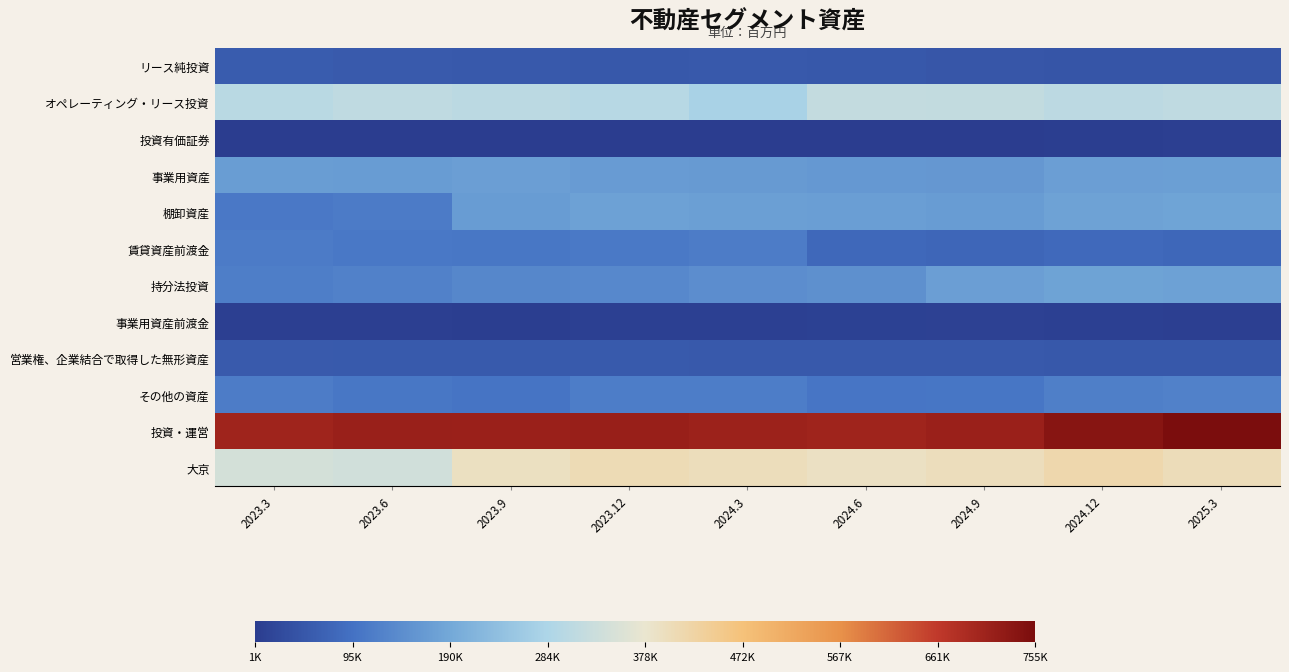

Reading left to right, extract all data points from this chart.

リース純投資: 2023.3=57587	2023.6=55241	2023.9=53152	2023.12=51670	2024.3=51978	2024.6=50558	2024.9=48277	2024.12=46400	2025.3=45810
オペレーティング・リース投資: 2023.3=302698	2023.6=312279	2023.9=306293	2023.12=299326	2024.3=278191	2024.6=317510	2024.9=315784	2024.12=307094	2025.3=311377
投資有価証券: 2023.3=3894	2023.6=4216	2023.9=4251	2023.12=3746	2024.3=4036	2024.6=1750	2024.9=1623	2024.12=6018	2025.3=6209
事業用資産: 2023.3=170425	2023.6=168923	2023.9=172924	2023.12=167180	2024.3=165387	2024.6=163274	2024.9=160902	2024.12=173430	2025.3=175153
棚卸資産: 2023.3=108789	2023.6=113074	2023.9=169004	2023.12=176838	2024.3=174990	2024.6=171235	2024.9=168672	2024.12=179616	2025.3=182652
賃貸資産前渡金: 2023.3=112973	2023.6=107571	2023.9=105904	2023.12=110358	2024.3=114649	2024.6=80784	2024.9=76221	2024.12=82438	2025.3=78044
持分法投資: 2023.3=117040	2023.6=122399	2023.9=134055	2023.12=134902	2024.3=143751	2024.6=147873	2024.9=173186	2024.12=179820	2025.3=177956
事業用資産前渡金: 2023.3=6625	2023.6=7247	2023.9=4913	2023.12=8177	2024.3=8183	2024.6=9810	2024.9=10787	2024.12=7829	2025.3=7401
営業権、企業結合で取得した無形資産: 2023.3=54996	2023.6=54471	2023.9=53947	2023.12=53423	2024.3=52898	2024.6=52374	2024.9=51850	2024.12=51325	2025.3=50801
その他の資産: 2023.3=114153	2023.6=104966	2023.9=101145	2023.12=116339	2024.3=115972	2024.6=103137	2024.9=103842	2024.12=118111	2025.3=122860
投資・運営: 2023.3=704800	2023.6=712943	2023.9=711436	2023.12=714255	2024.3=709054	2024.6=705318	2024.9=711649	2024.12=736732	2025.3=755478
大京: 2023.3=344380	2023.6=337444	2023.9=394152	2023.12=407704	2024.3=401033	2024.6=393034	2024.9=399536	2024.12=415384	2025.3=402815